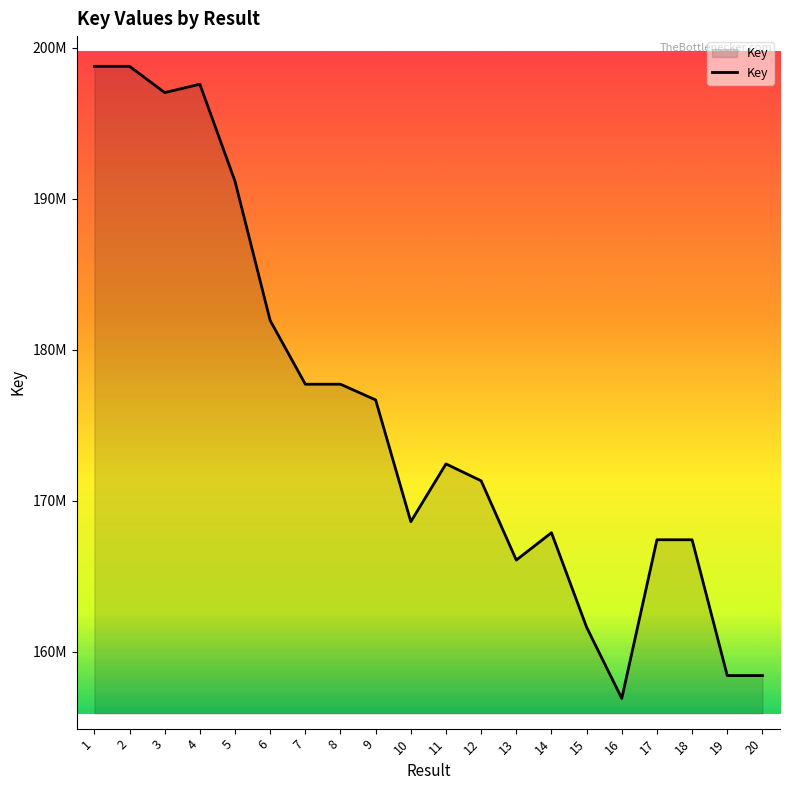

Read the value at 17.

167415842